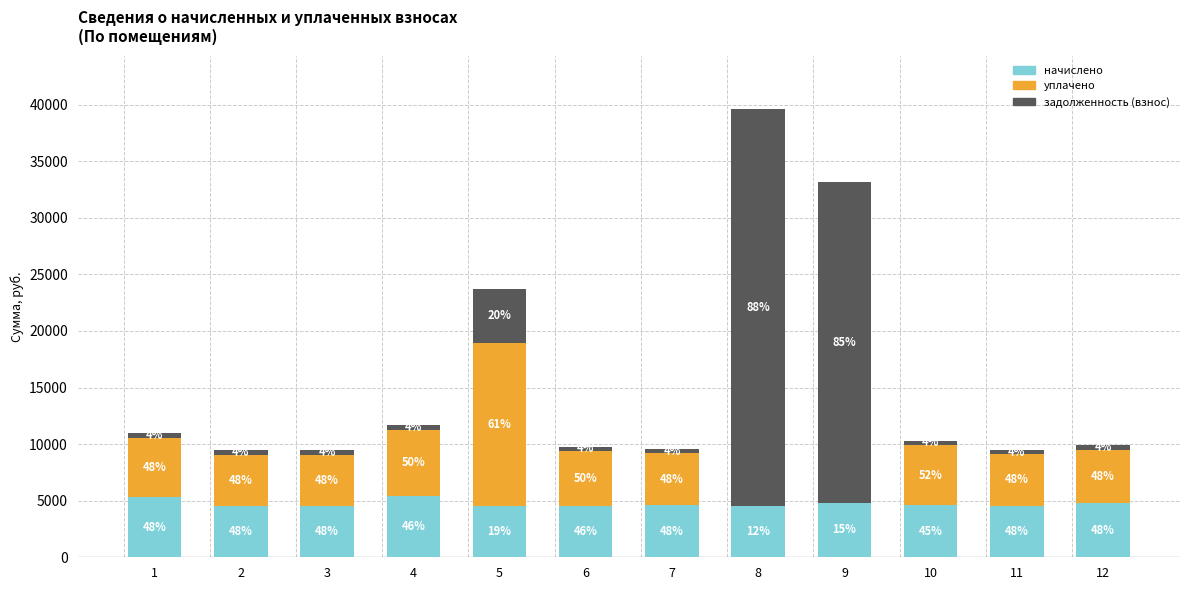

What is the average value of the начислено series?

4734.2